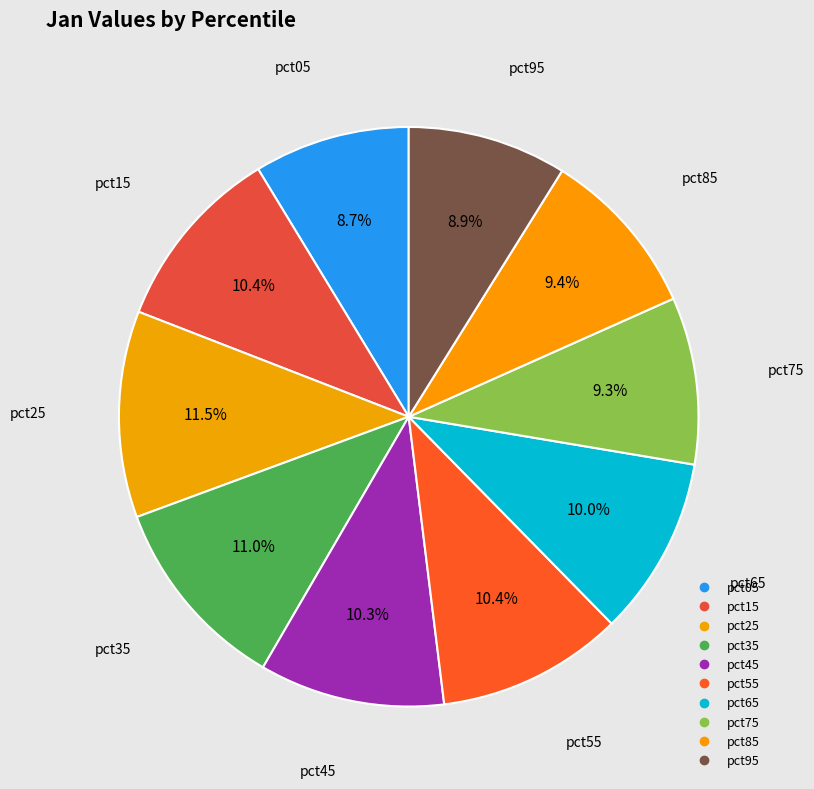

True or false: pct55 accounts for 10% of the total.

True